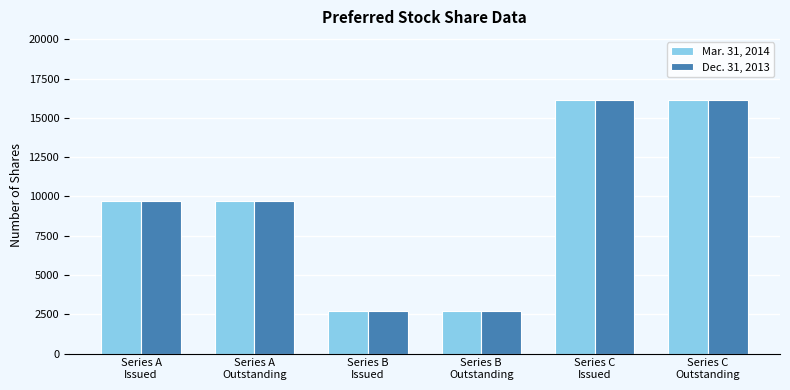

Read the Dec. 31, 2013 value at Series B
Outstanding, to the nearest 50.

2700